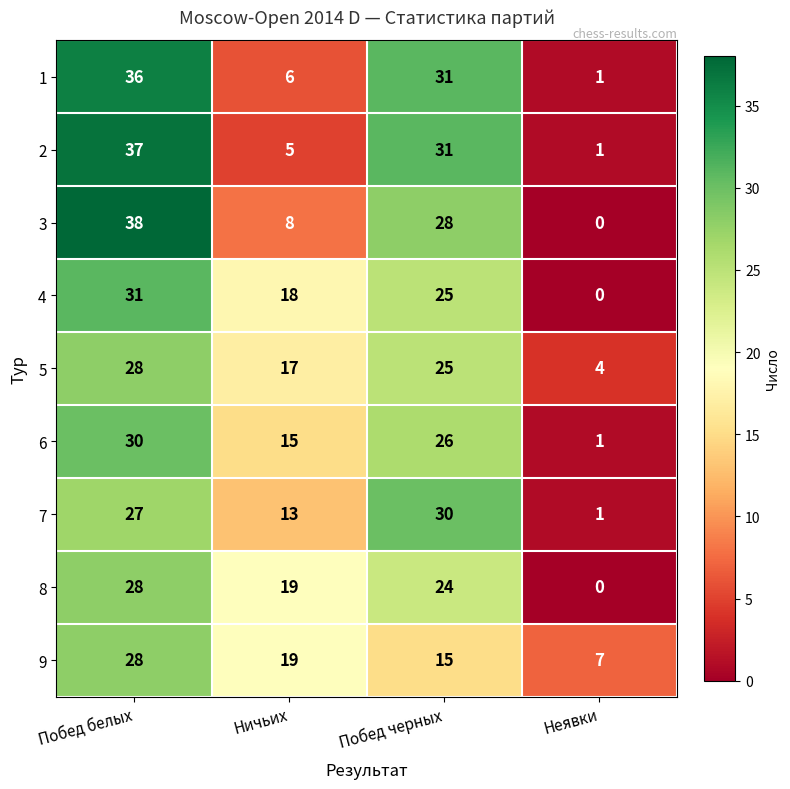

What is the total value across all series at Ничьих?

120